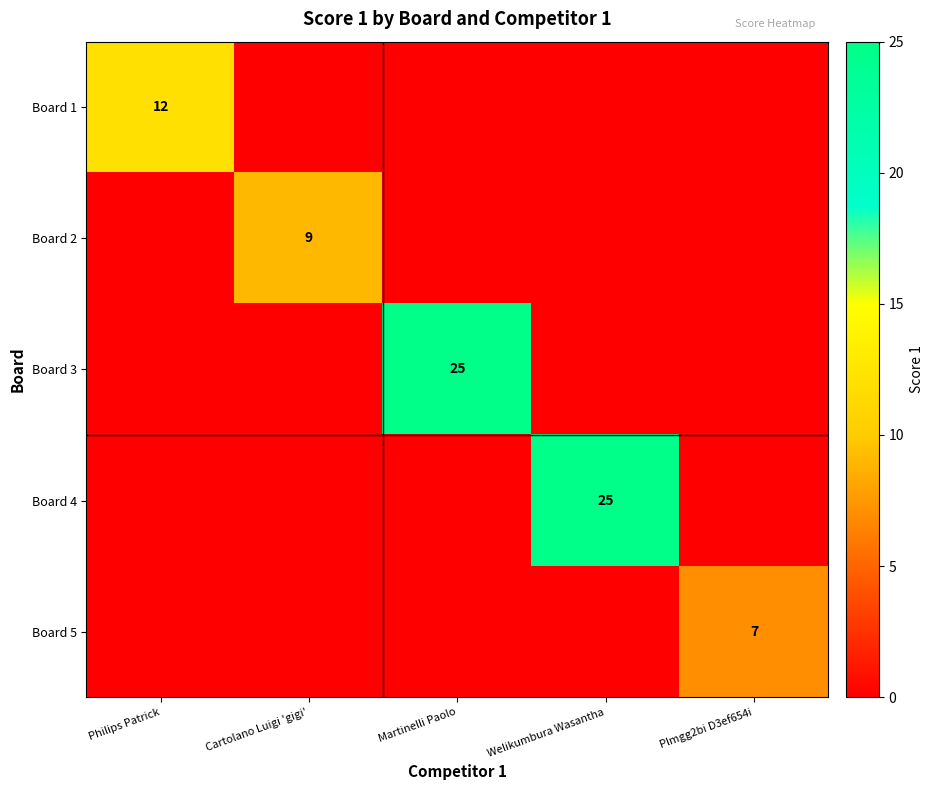

The value of Board 1 at Philips Patrick is 12. True or false?

True